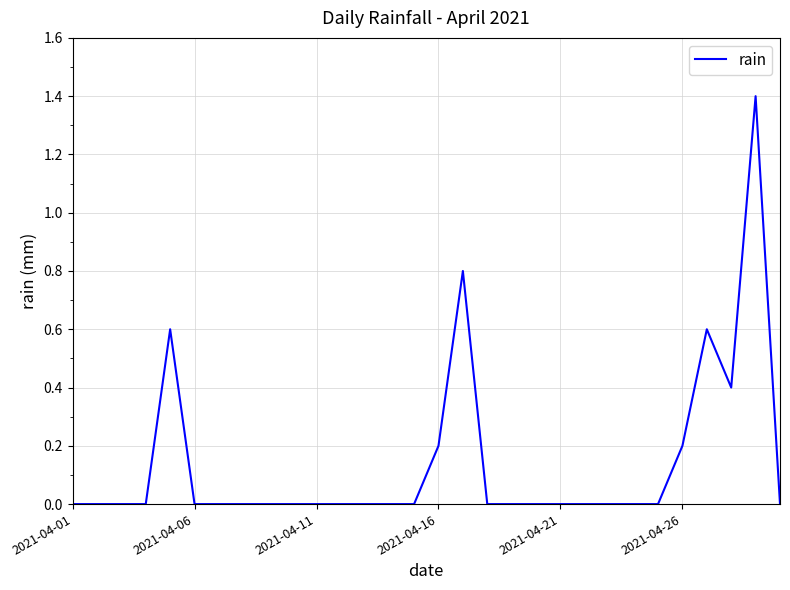

What is the maximum value shown in the chart?

1.4